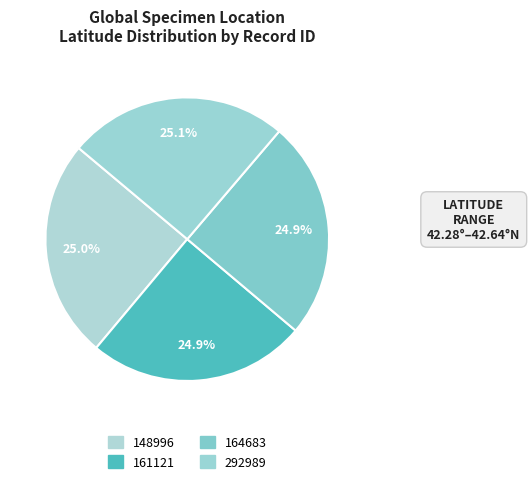

What is the change in value from 161121 to 292989?

+0.3